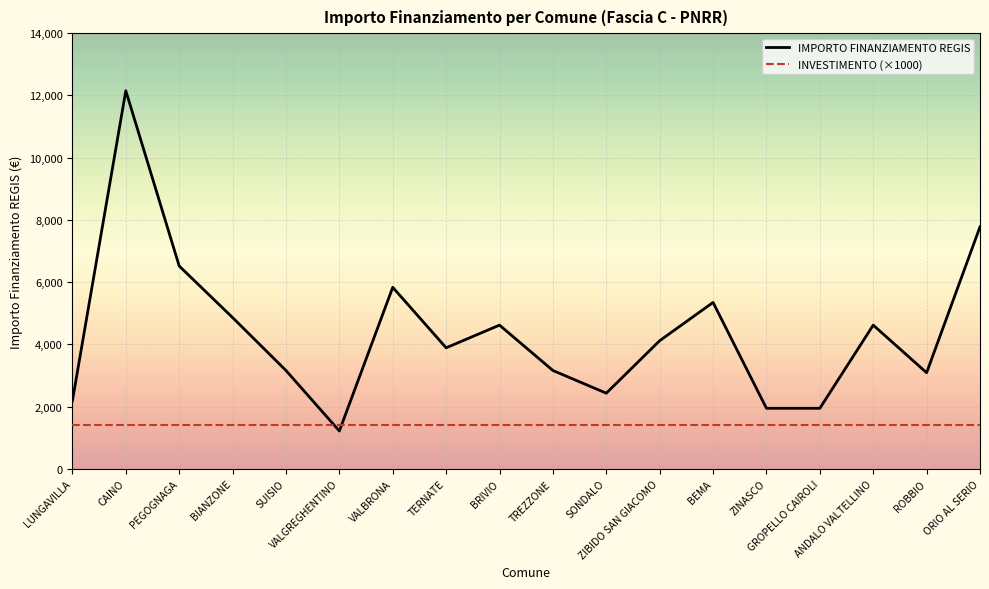

How many intersections are there between IMPORTO FINANZIAMENTO REGIS and INVESTIMENTO (×1000)?

2